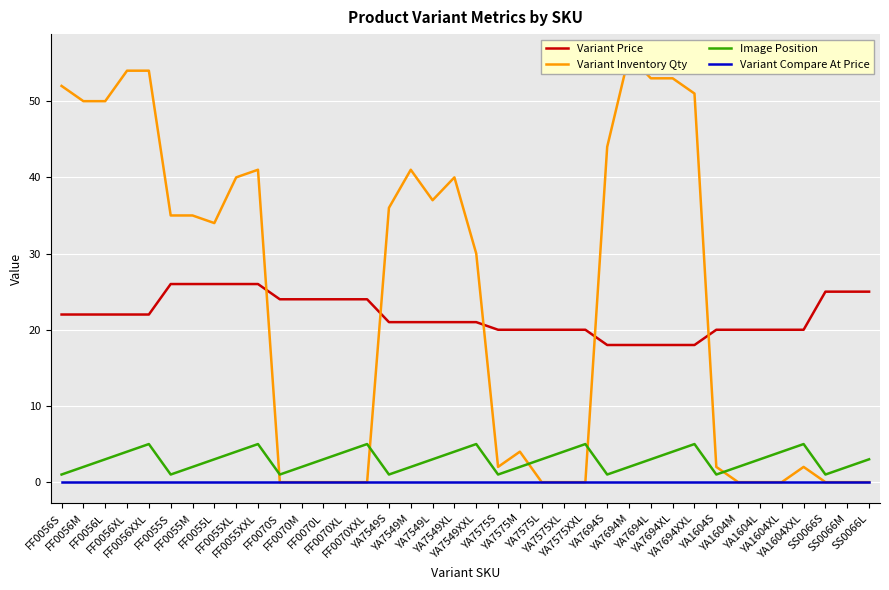

The Variant Price series shows 22 at FF0056XL. True or false?

True